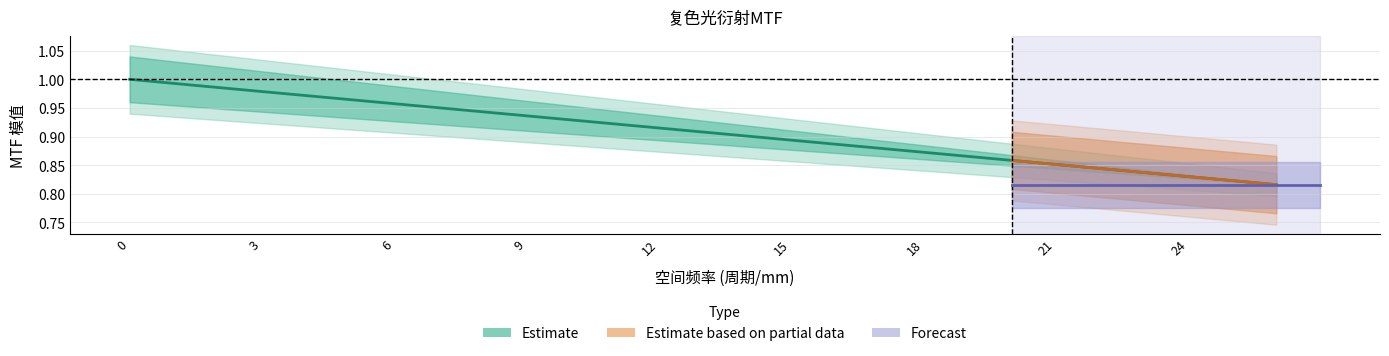

Reading left to right, transcribe all the data shown in this chart.

0=1.0	1=1.0	2=1.0	3=1.0	4=1.0	5=1.0	6=1.0	7=1.0	8=0.9	9=0.9	10=0.9	11=0.9	12=0.9	13=0.9	14=0.9	15=0.9	16=0.9	17=0.9	18=0.9	19=0.9	20=0.9	21=0.9	22=0.8	23=0.8	24=0.8	25=0.8	26=0.8